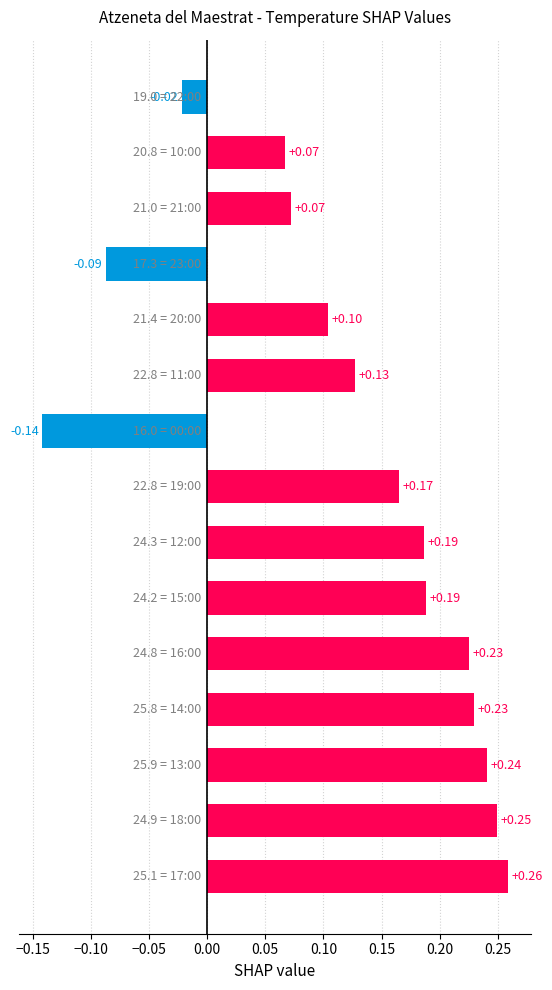

Are the bars grouped side by side (vs. stacked)?

No